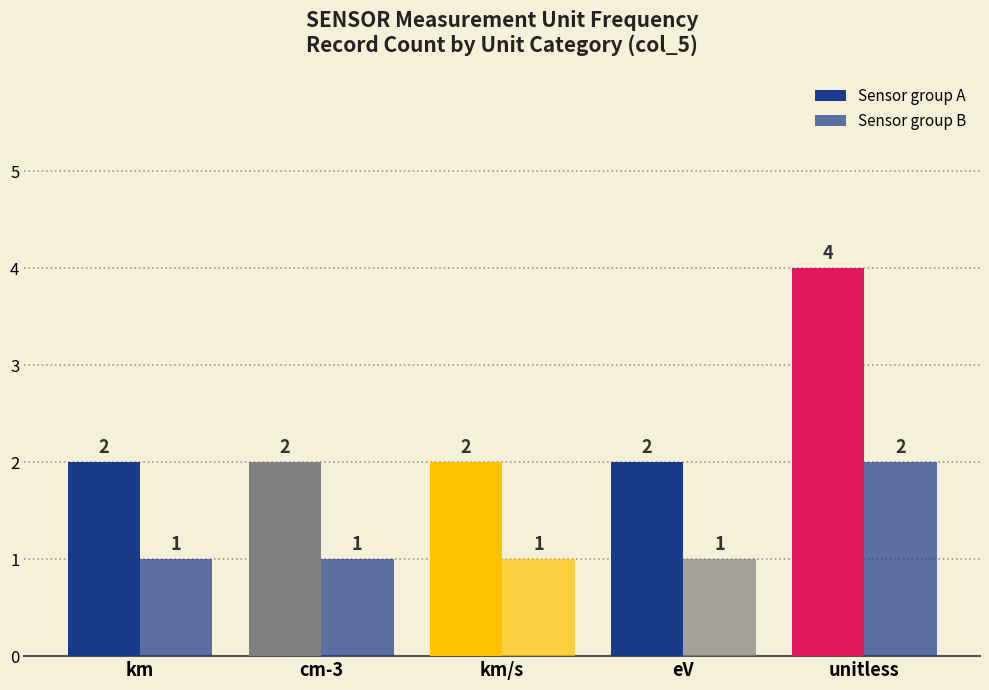

Rank the categories by Sensor group B value from lowest to highest.

km, cm-3, km/s, eV, unitless